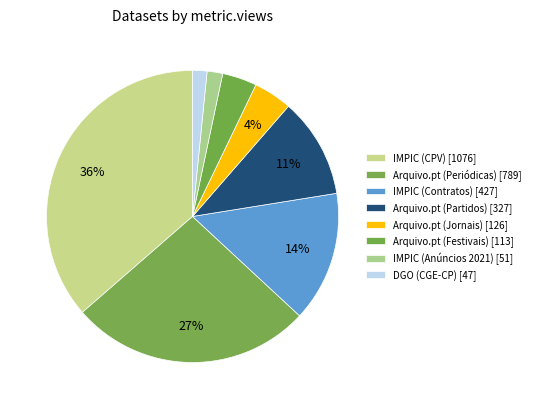

Count the number of slices in the pie.

8